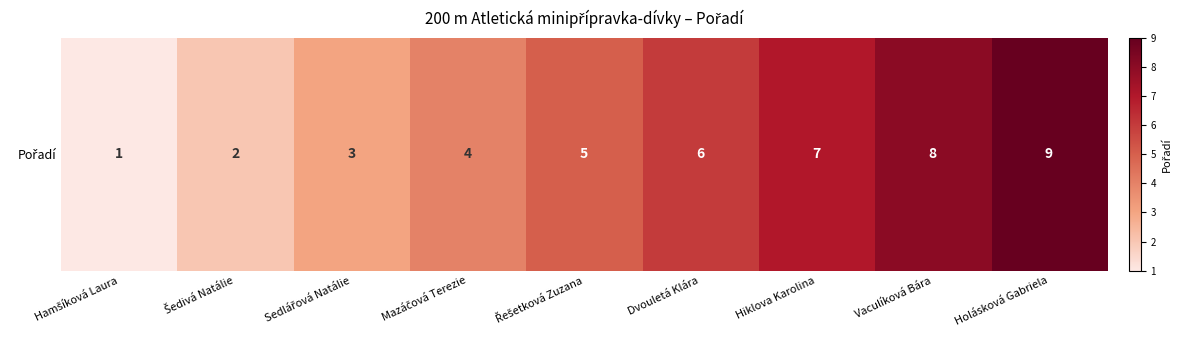

Is it true that the value at Hamšíková Laura is 1?

True